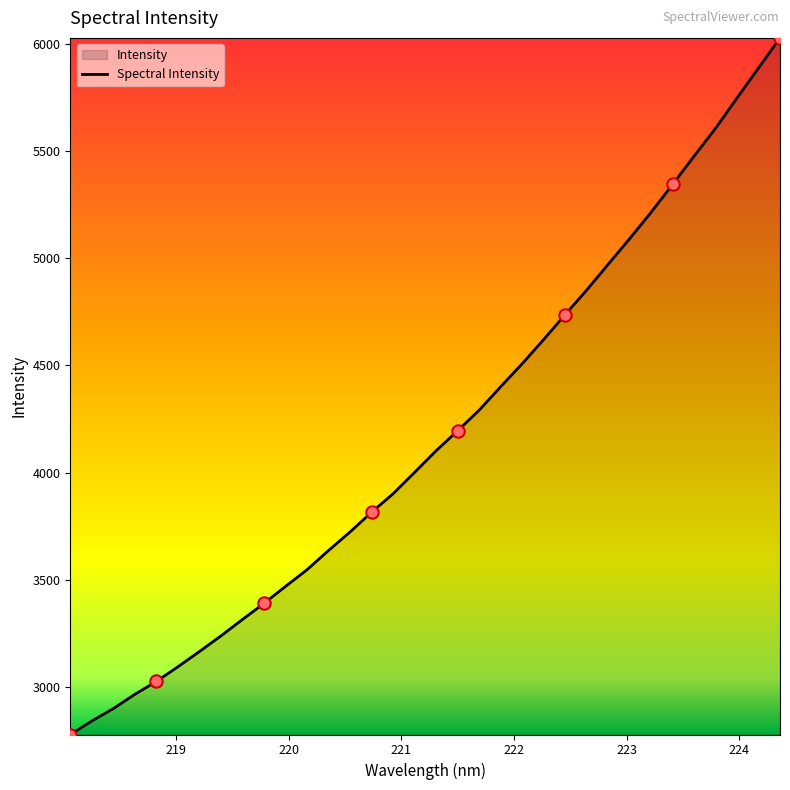

What is the difference between the maximum and minimum values?

3246.0